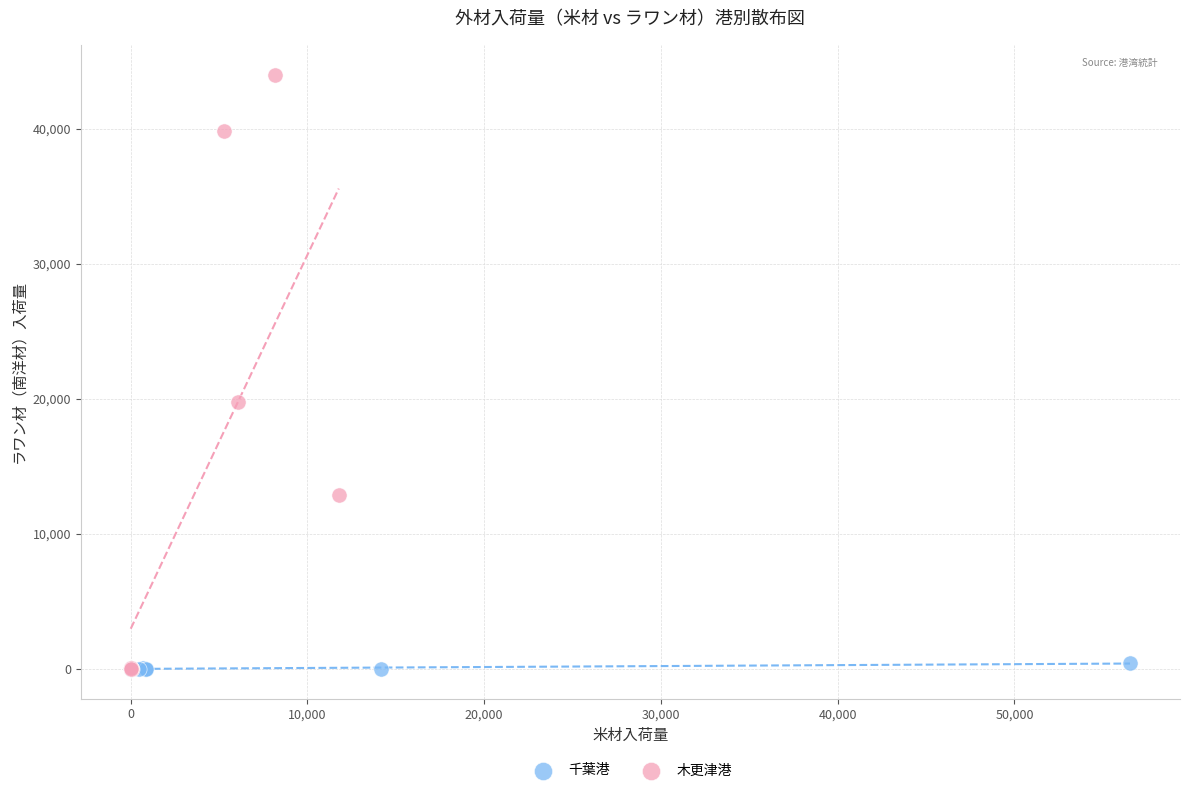

Which series has the largest Y range (max minus min)?

木更津港